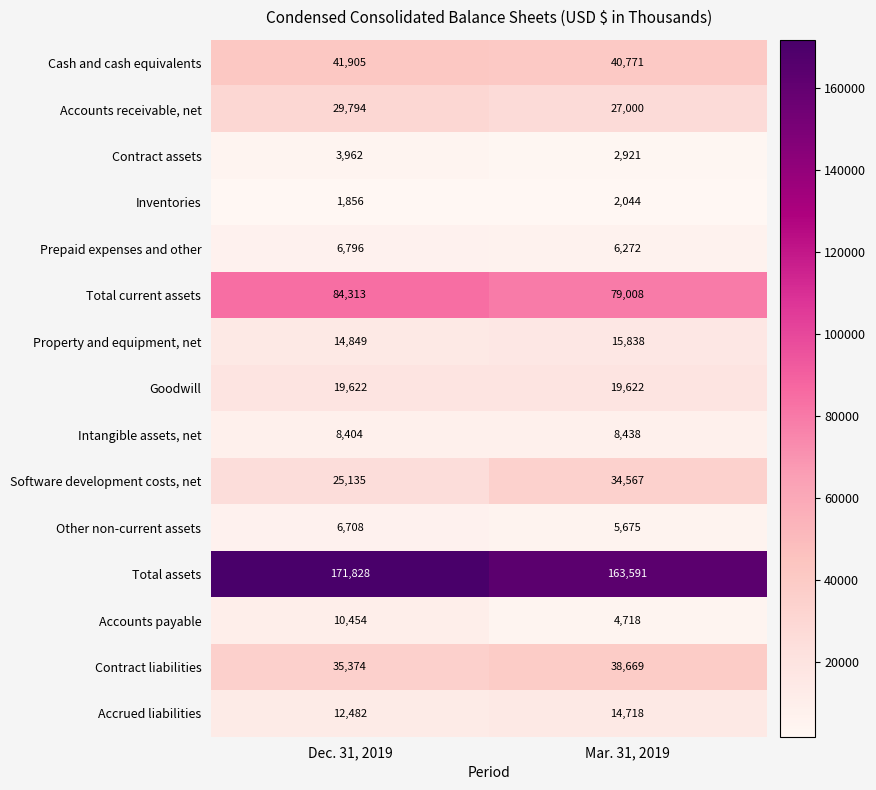

At Dec. 31, 2019, list the series in order from smallest to largest.

Inventories, Contract assets, Other non-current assets, Prepaid expenses and other, Intangible assets, net, Accounts payable, Accrued liabilities, Property and equipment, net, Goodwill, Software development costs, net, Accounts receivable, net, Contract liabilities, Cash and cash equivalents, Total current assets, Total assets